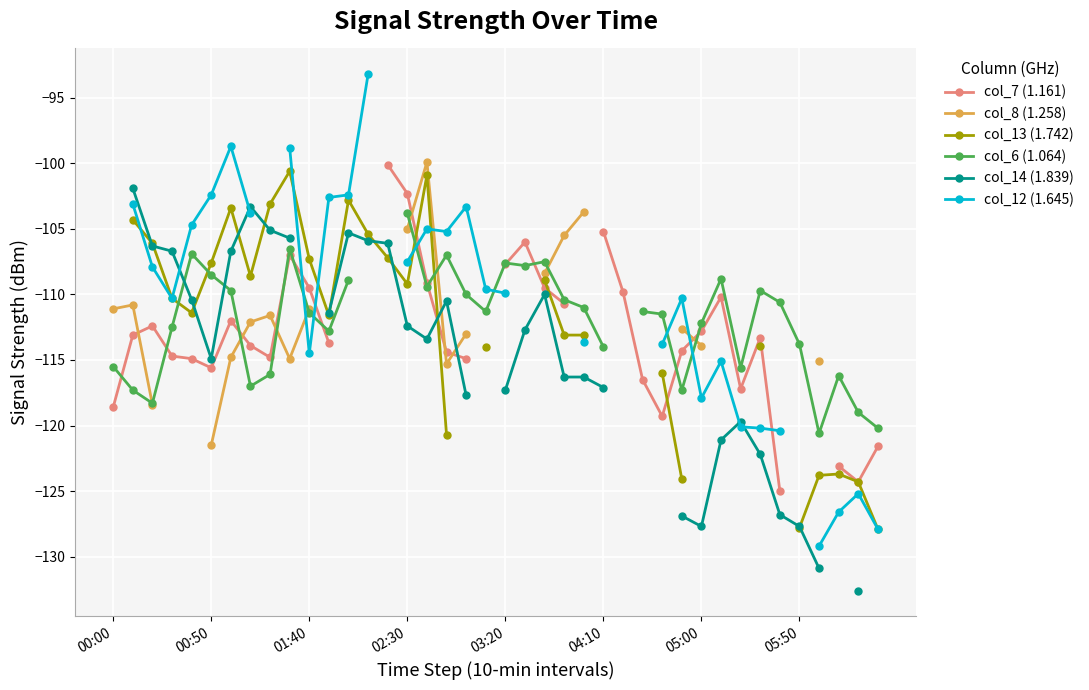

What is the approximate value of col_7 (1.161) at 28?

-119.3